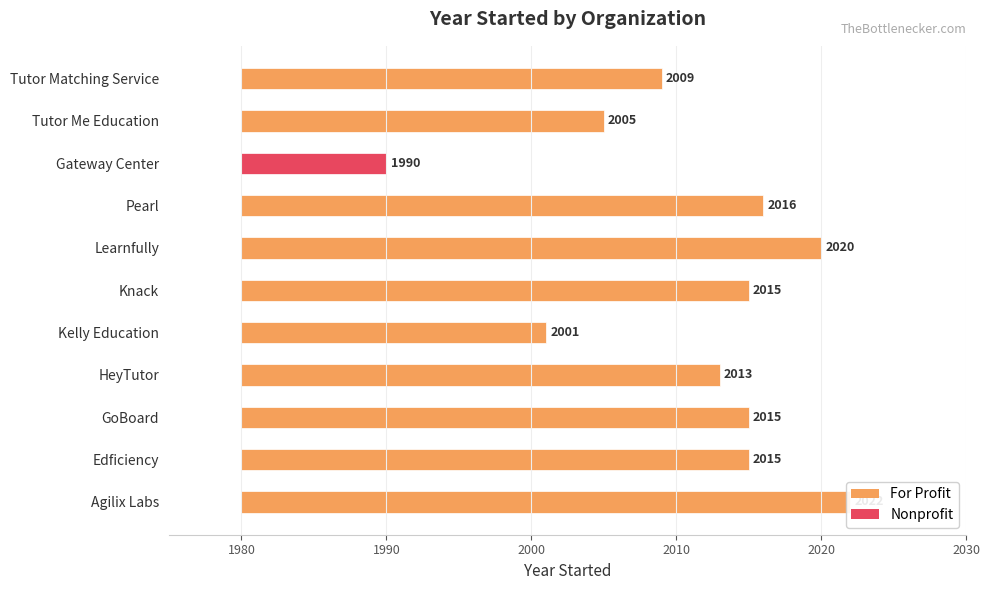

What position from the right is Edficiency?

10